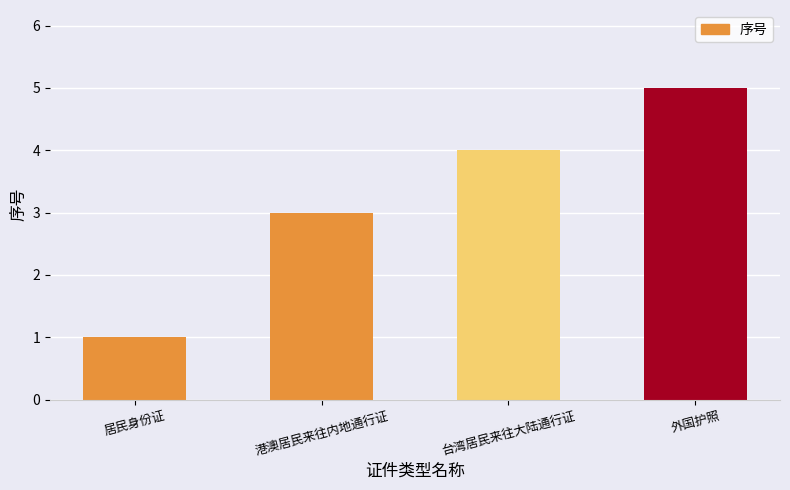

Between 居民身份证 and 港澳居民来往内地通行证, which is larger?

港澳居民来往内地通行证